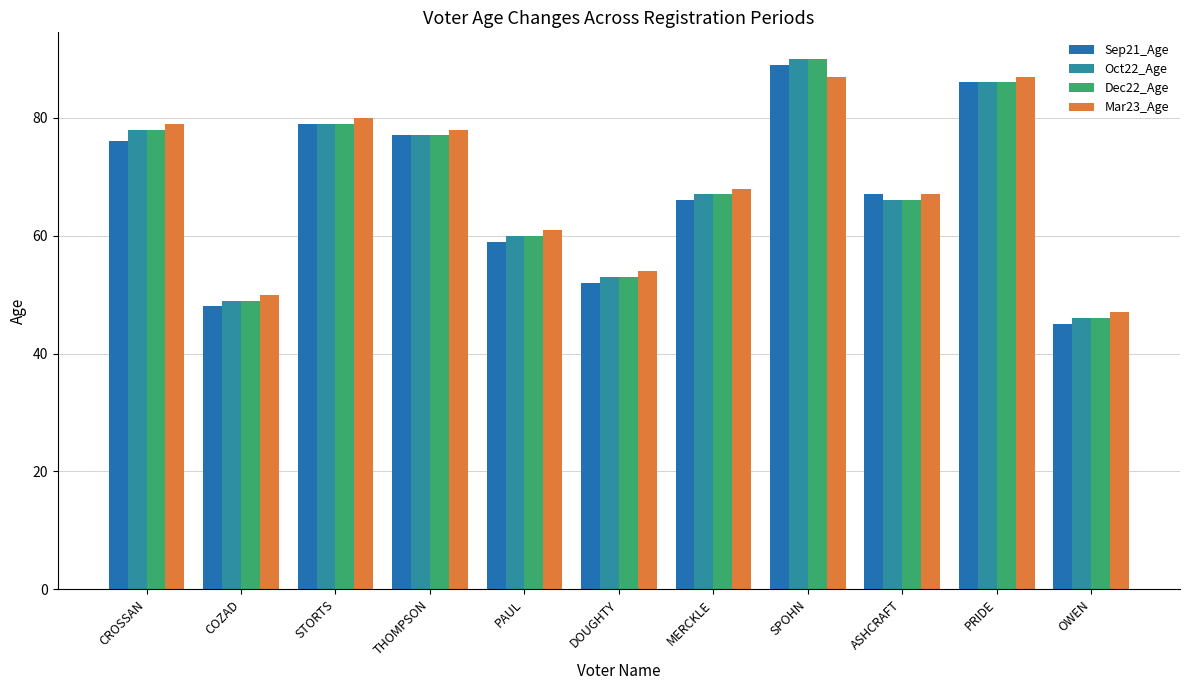

At which label is Sep21_Age closest to 67?

ASHCRAFT